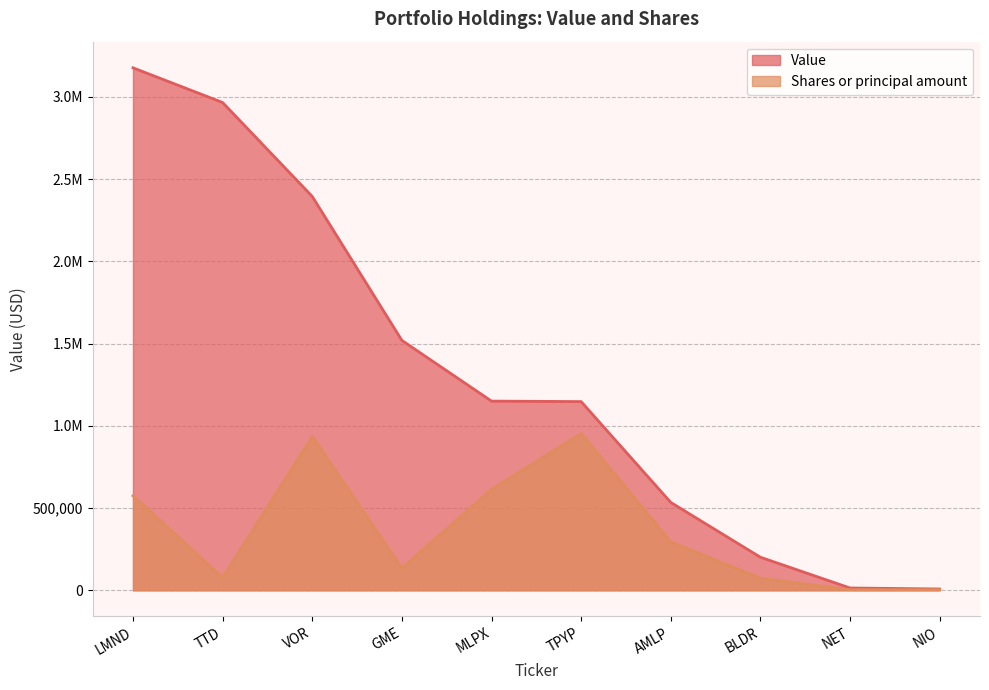

Where does the Value series first go above 1150000?

LMND